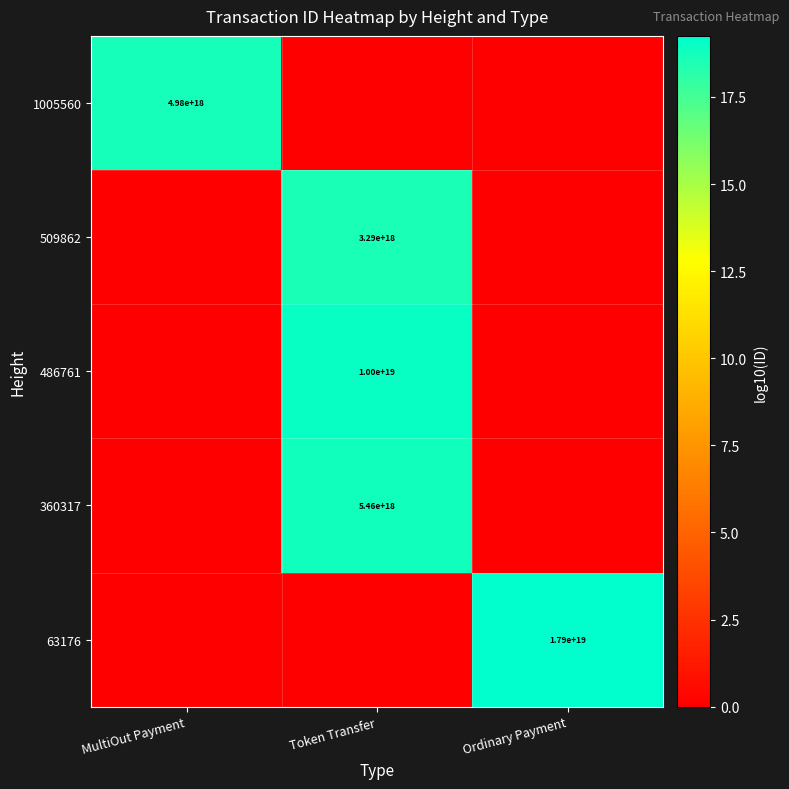

True or false: 1005560 has a value of 4980000000000000000 at MultiOut Payment.

True